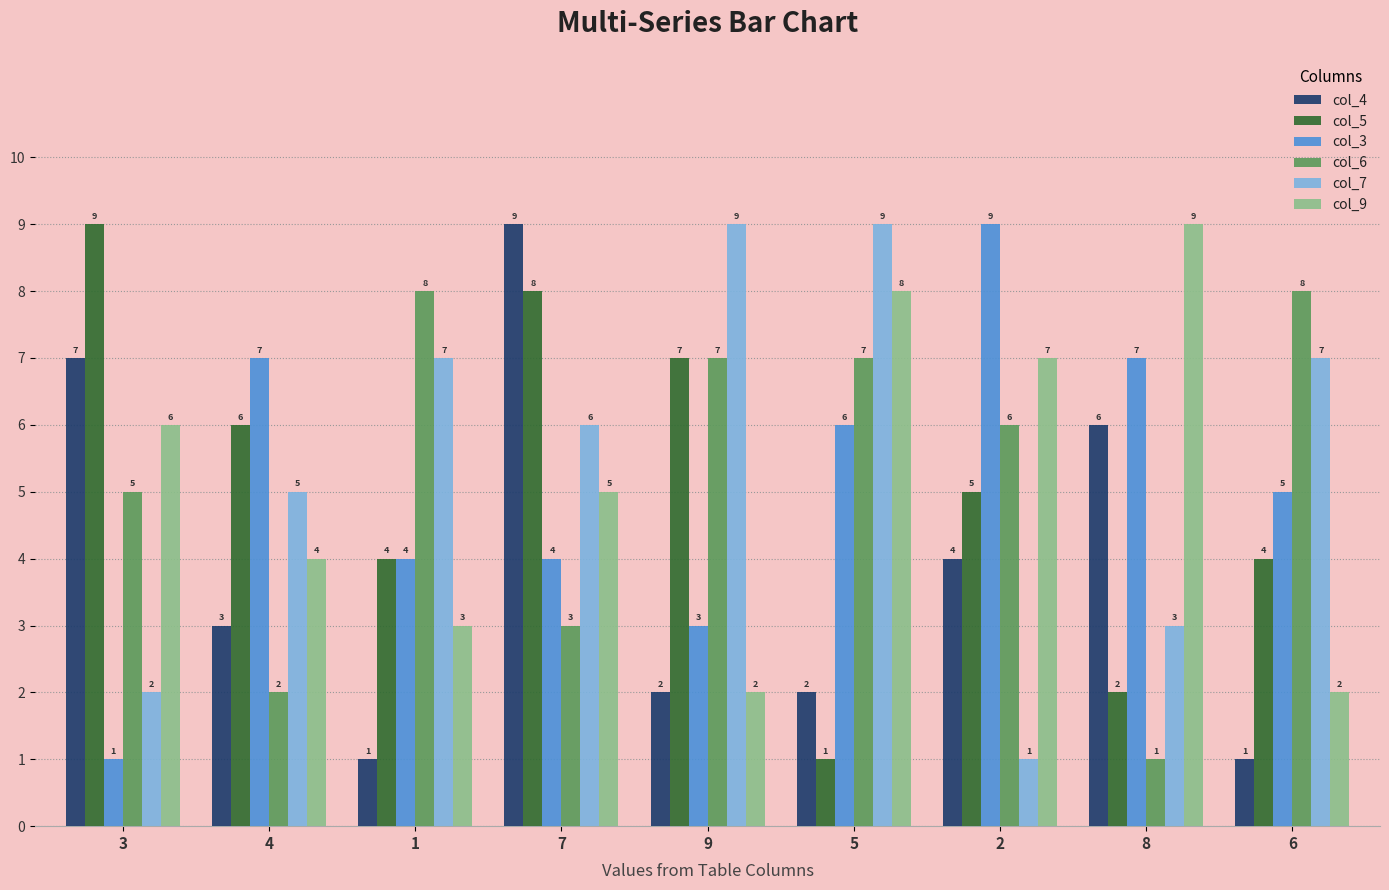

What is the difference between the col_6 values at 7 and 6?

5